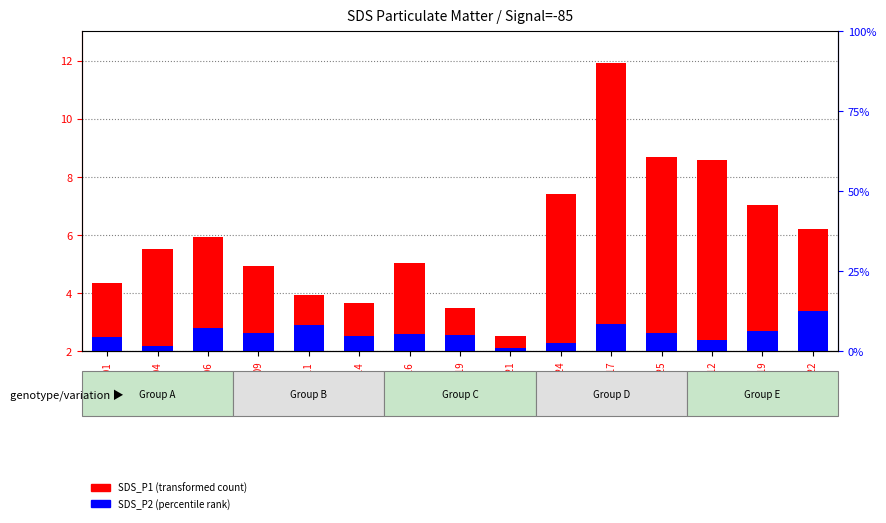

What is the smallest value displayed?

2.1